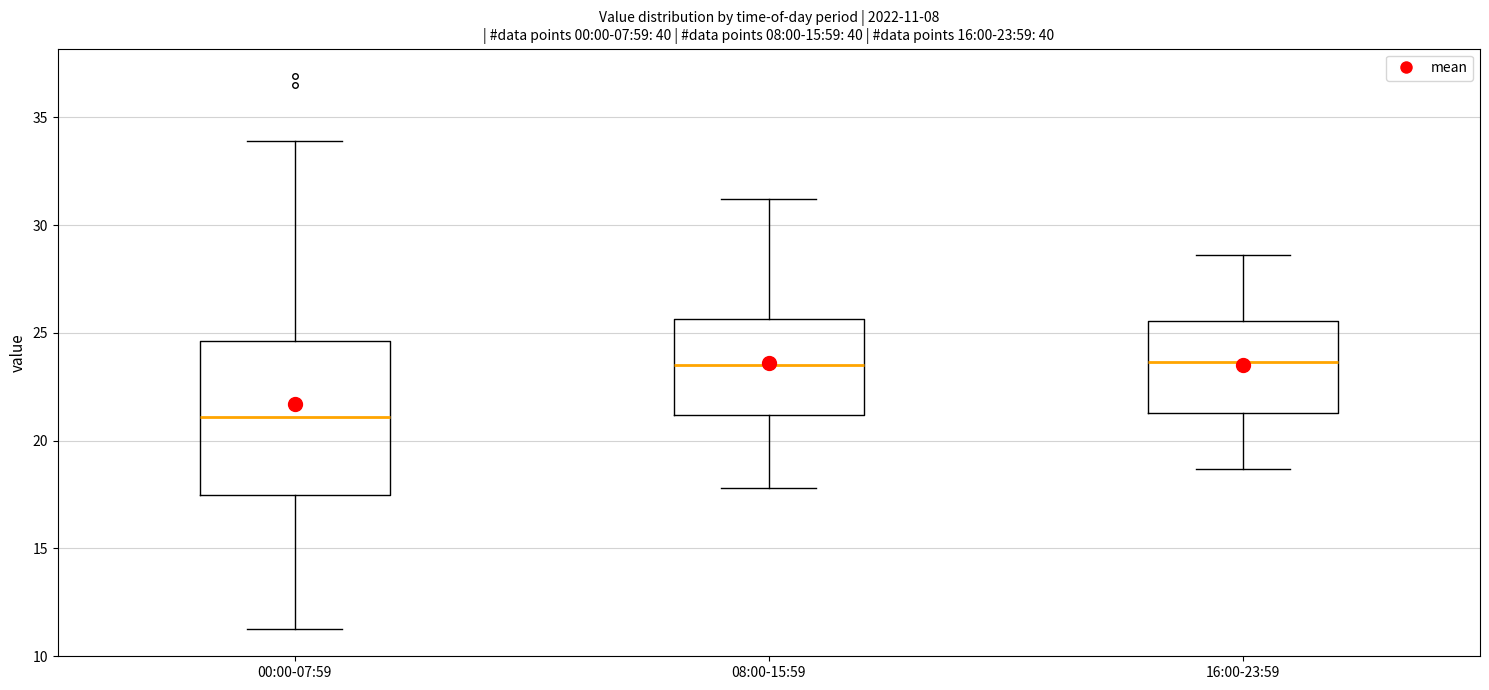

Which box has the lowest median line?

00:00-07:59